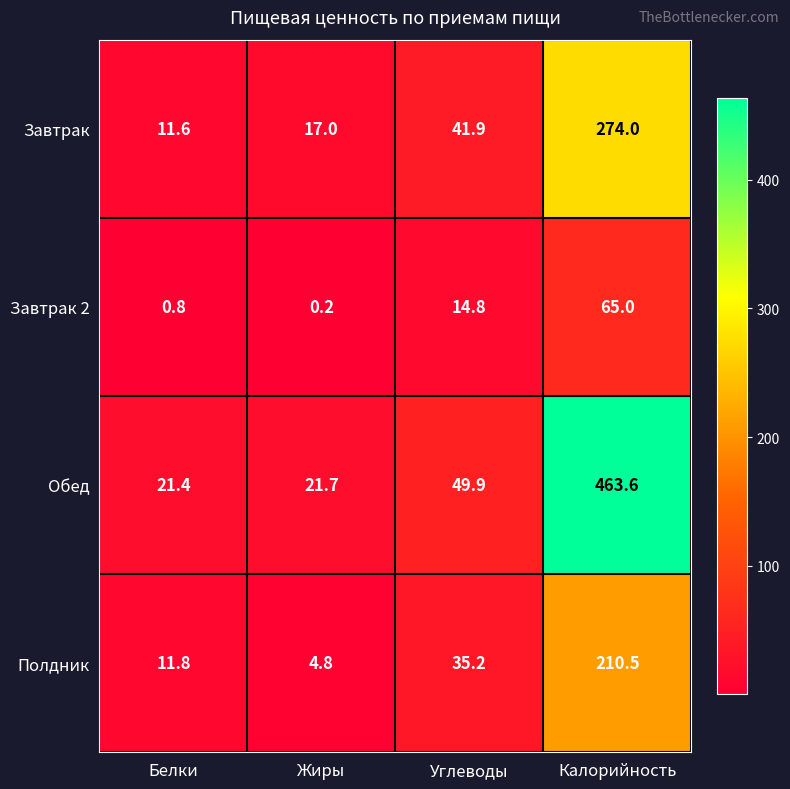

At which label does Завтрак 2 reach its minimum?

Жиры